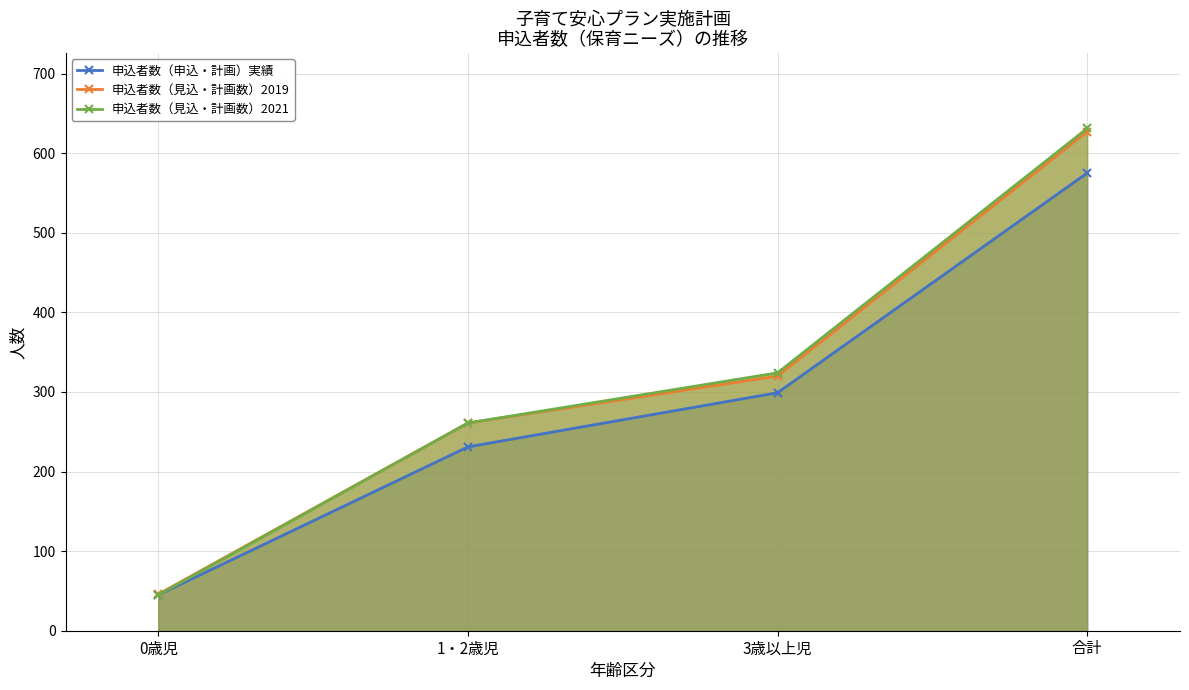

What is the difference between the 申込者数（見込・計画数）2019 values at 1・2歳児 and 0歳児?

215